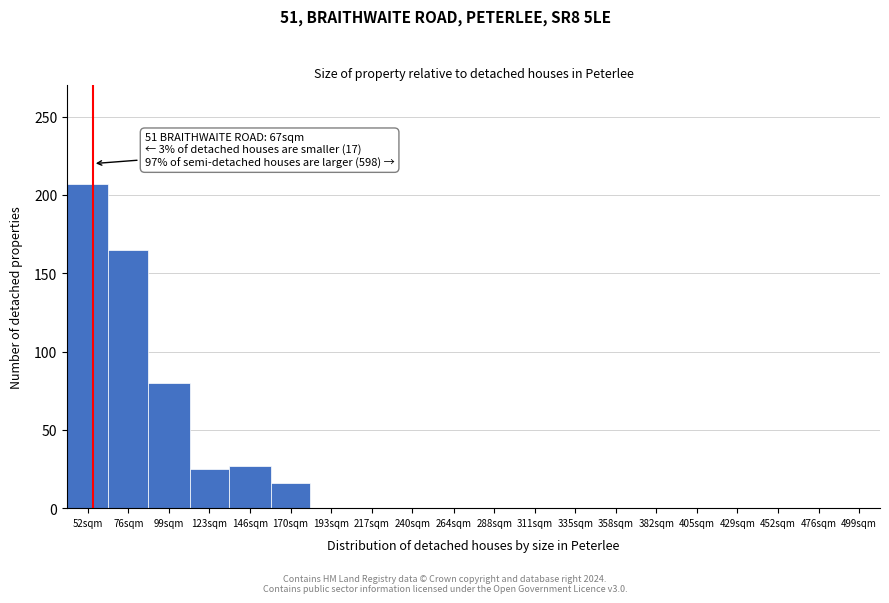

Reading left to right, transcribe all the data shown in this chart.

52sqm=207	76sqm=165	99sqm=80	123sqm=25	146sqm=27	170sqm=16	193sqm=0	217sqm=0	240sqm=0	264sqm=0	288sqm=0	311sqm=0	335sqm=0	358sqm=0	382sqm=0	405sqm=0	429sqm=0	452sqm=0	476sqm=0	499sqm=0